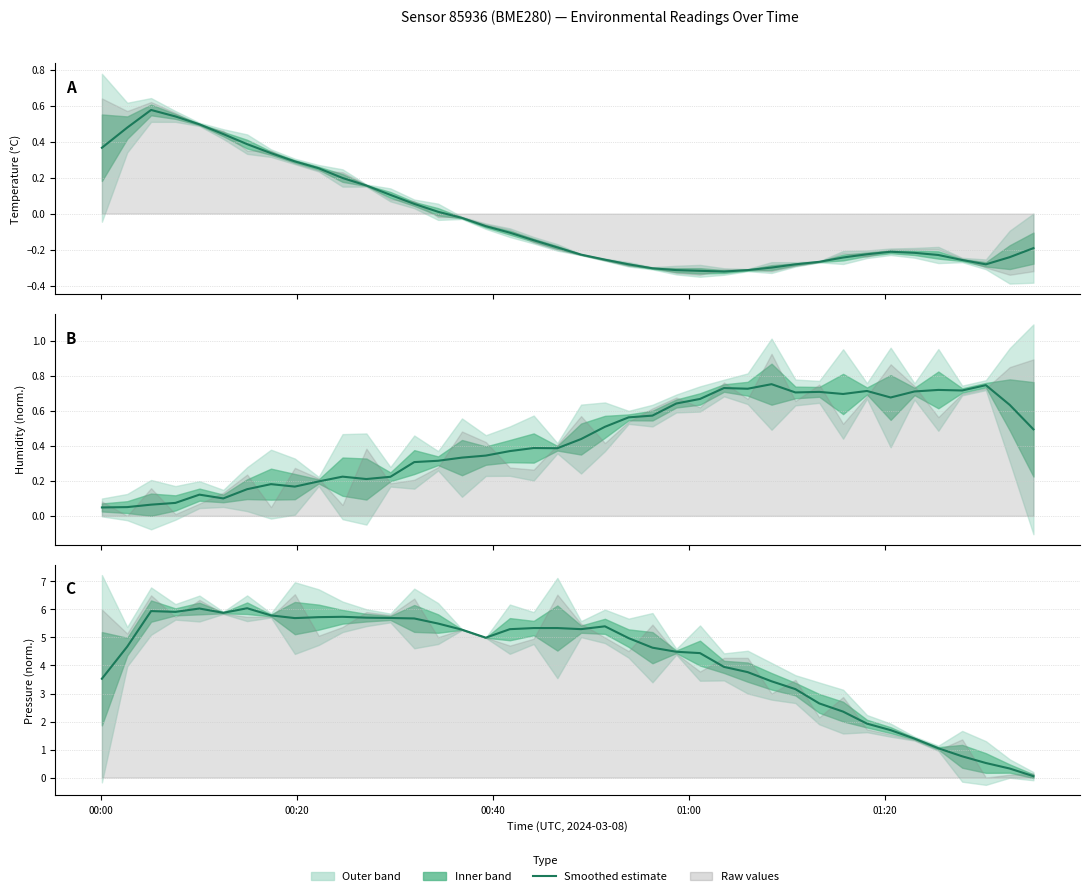

True or false: temperature (estimate) and pressure (estimate) cross at least once.

False